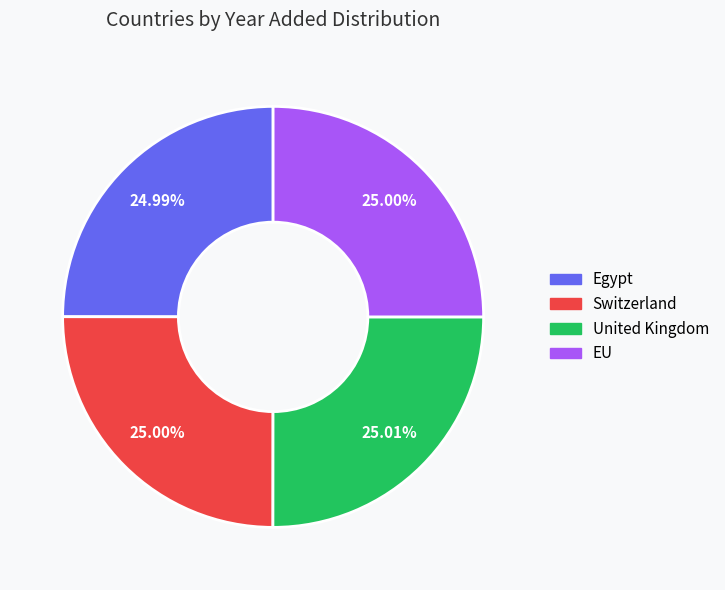

The United Kingdom slice represents 31% of the pie. True or false?

False